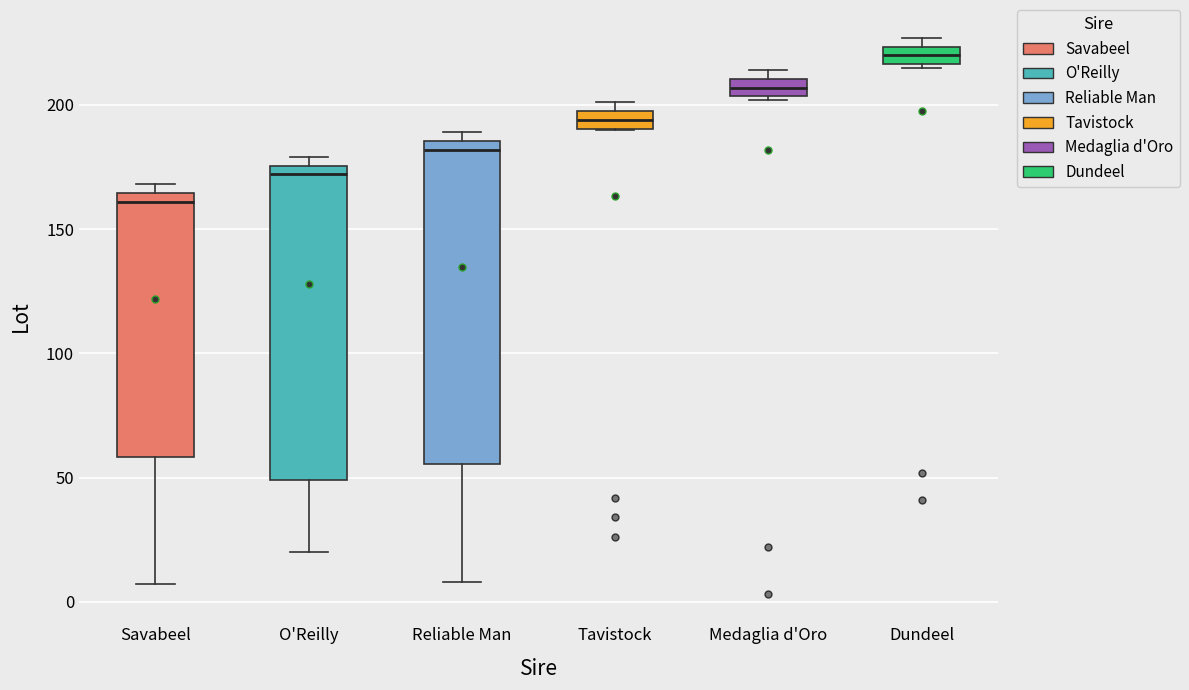

Where is the lower edge of the box for Medaglia d'Oro on the y-axis? The values are not printed on the chart, so give them approximately, as read against the axis.

205